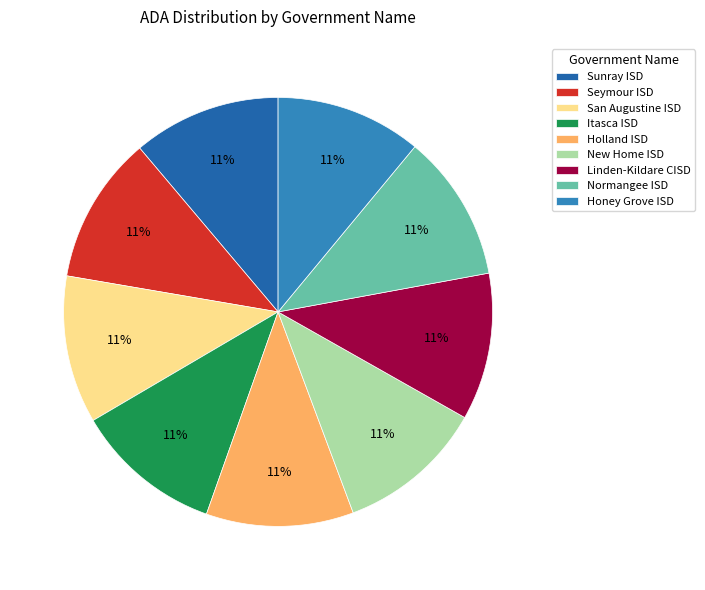

Does any single category account for the majority?

No